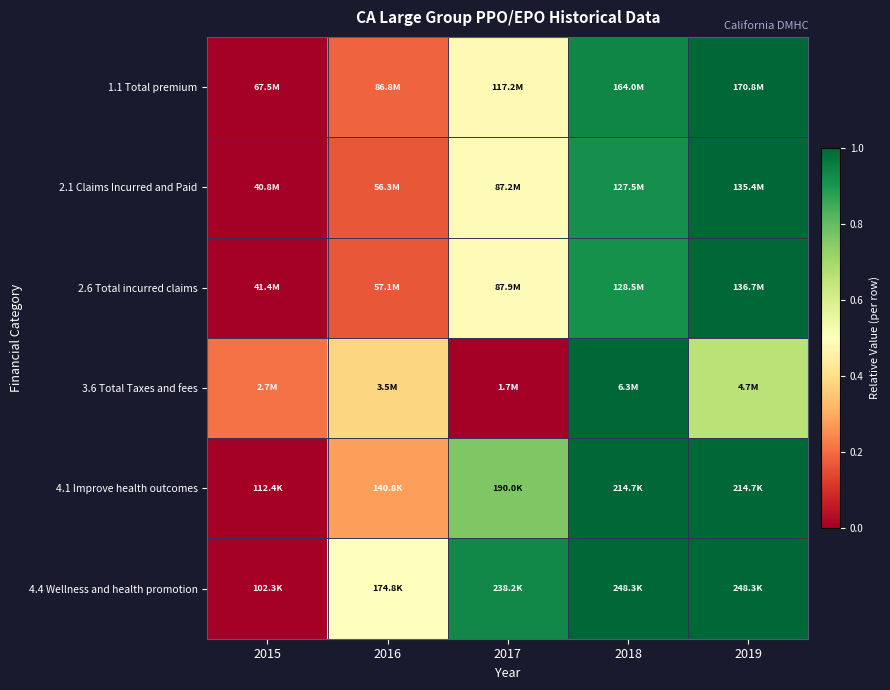

What is the spread (max minus min) of values at 2015?

0.2